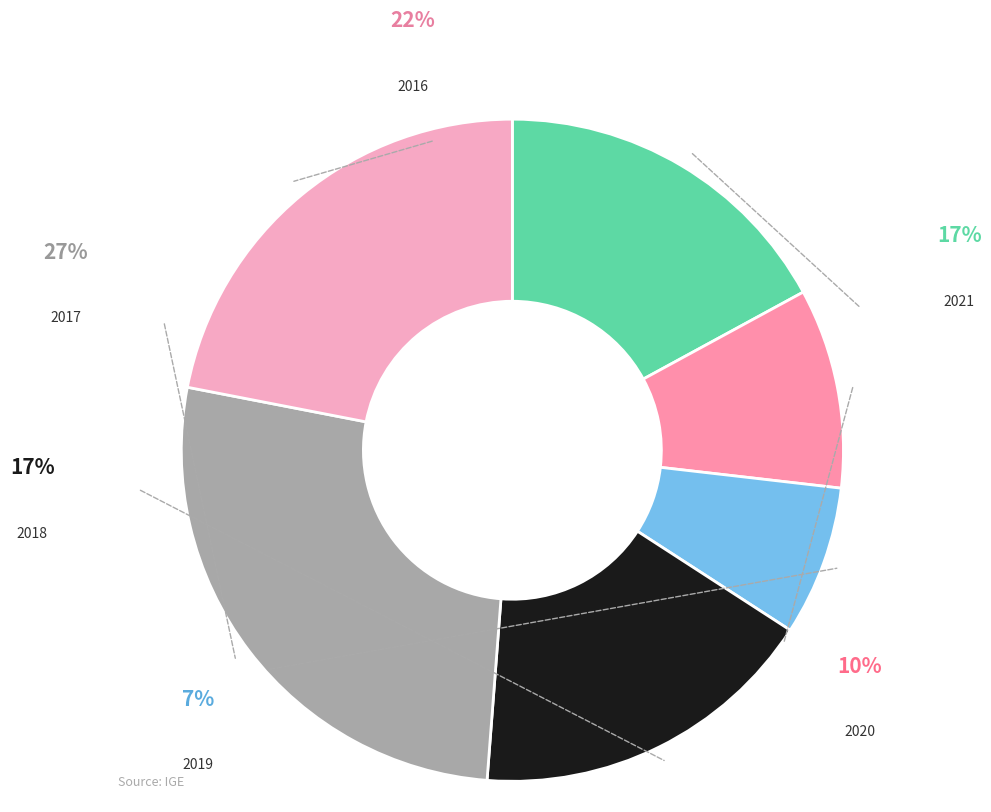

What percentage is NOT represented by 2016?

78.0%